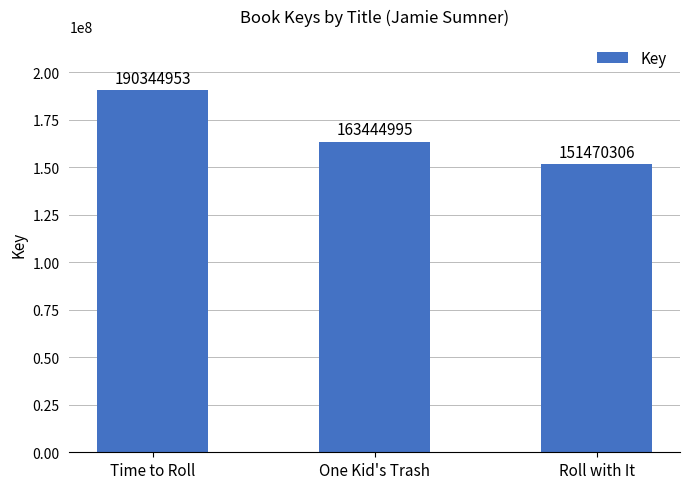

What is the average value?

168420085